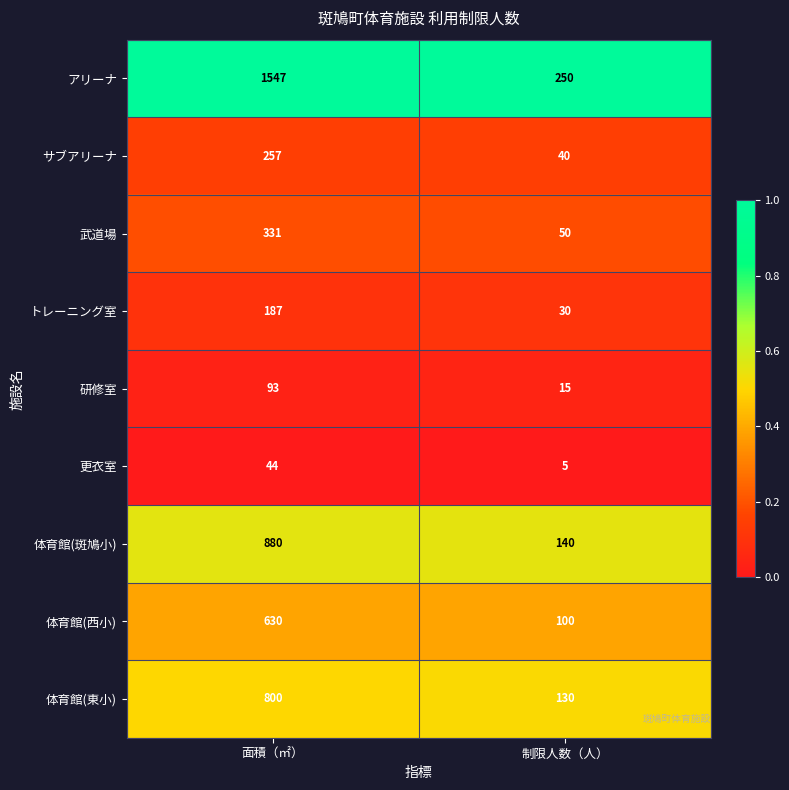

What is the difference between the トレーニング室 values at 制限人数（人） and 面積（㎡）?

157